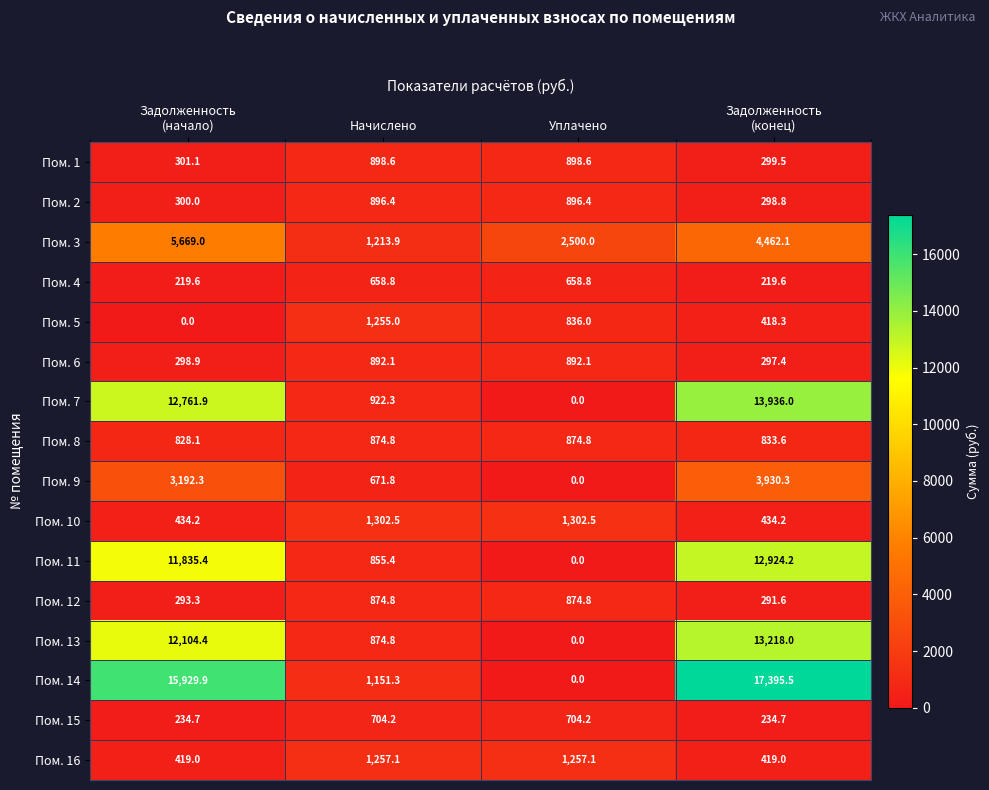

What is the greatest value displayed?

17395.5